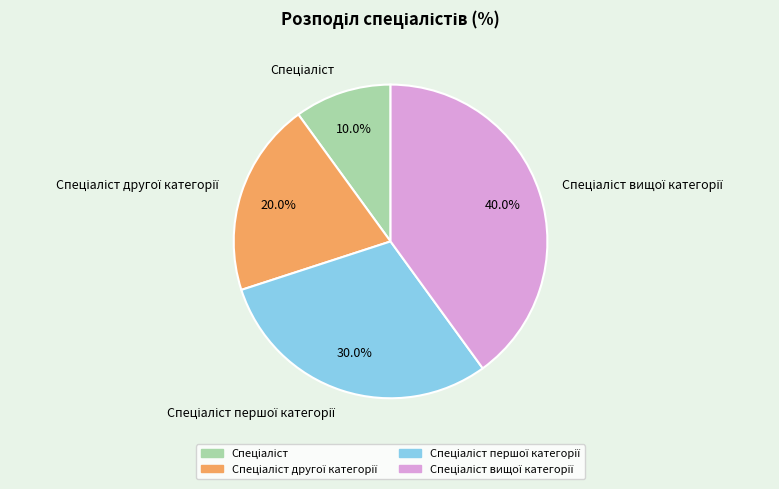

Does any single category account for the majority?

No